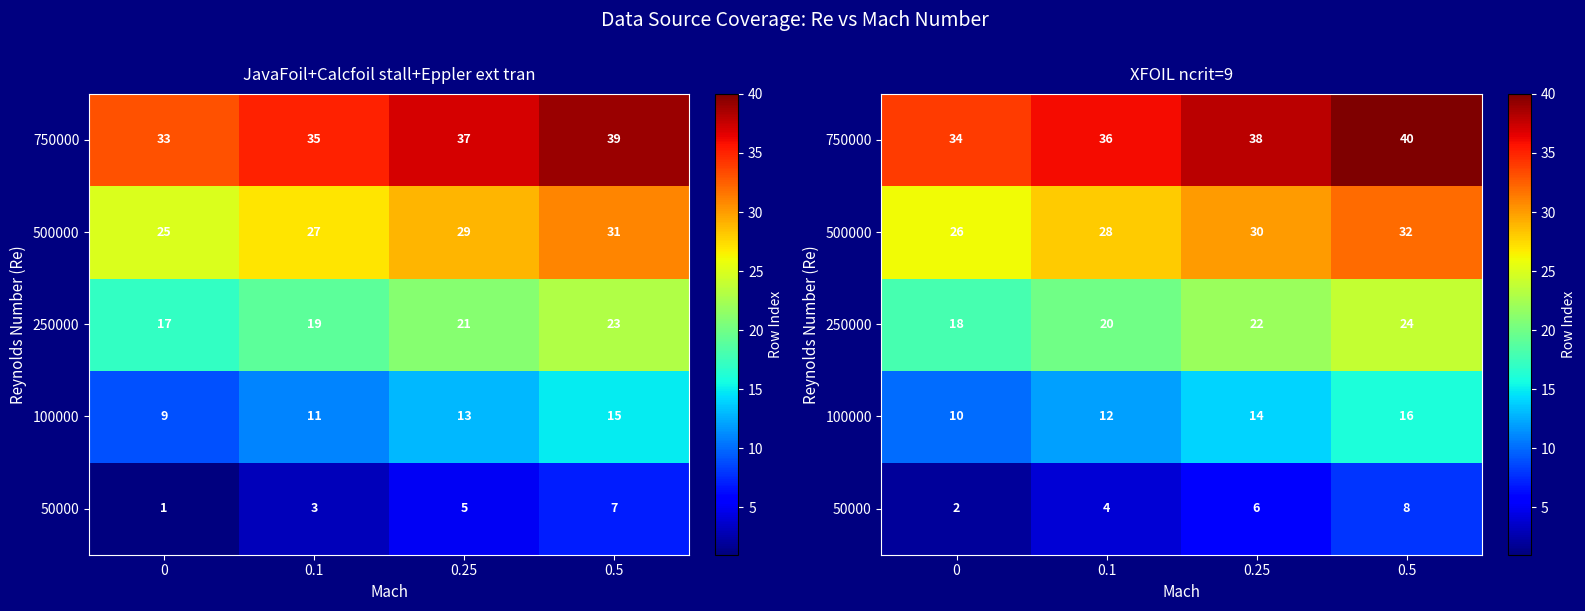

At how many categories does at least one series exceed 19?

4